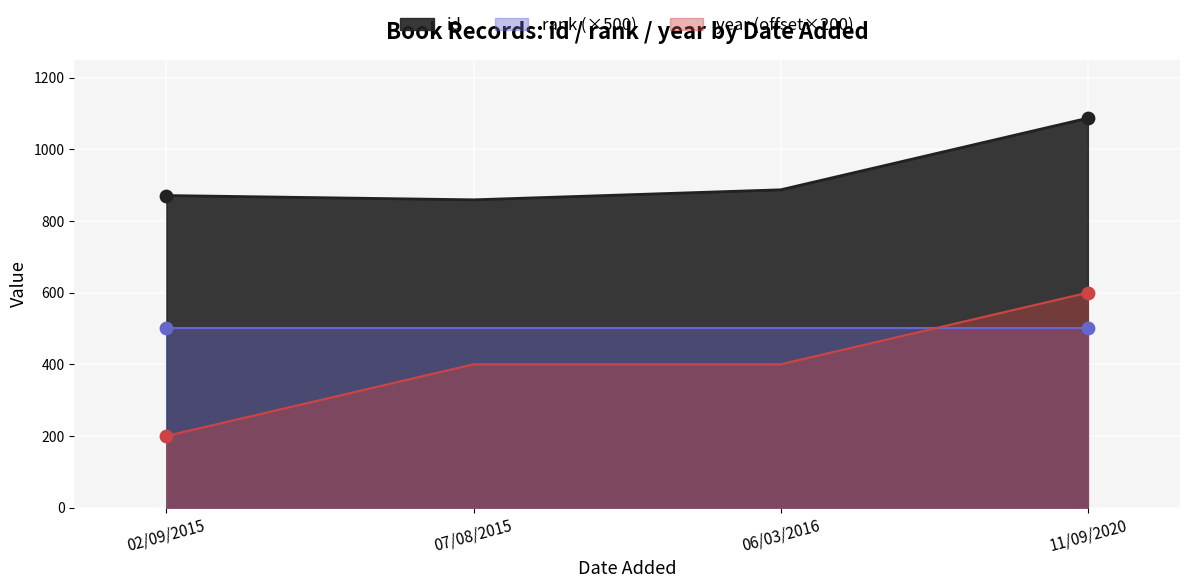

Which series reaches the maximum Y coordinate?

id